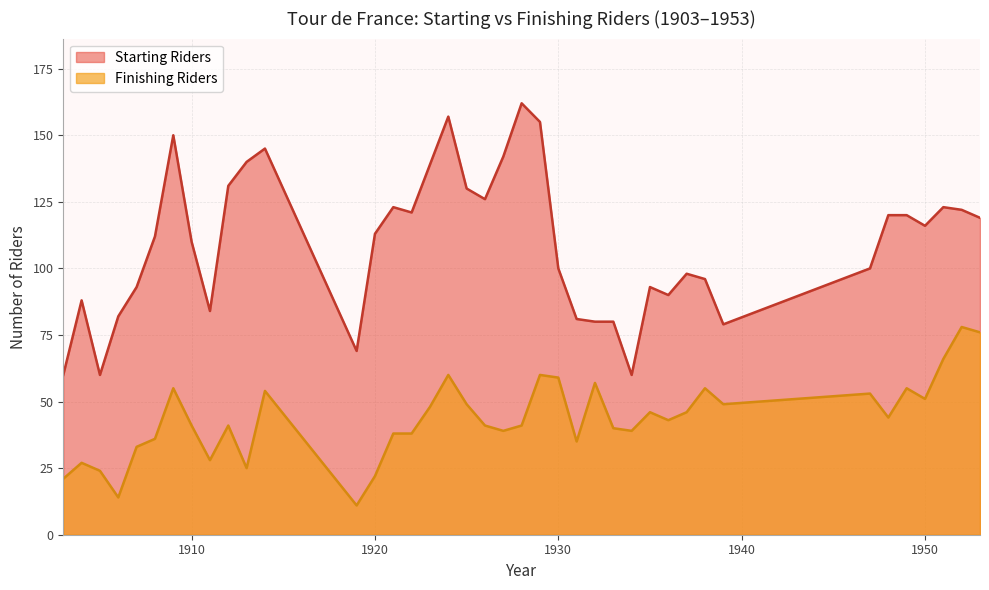

At which category is the sum across all series the highest?

1924